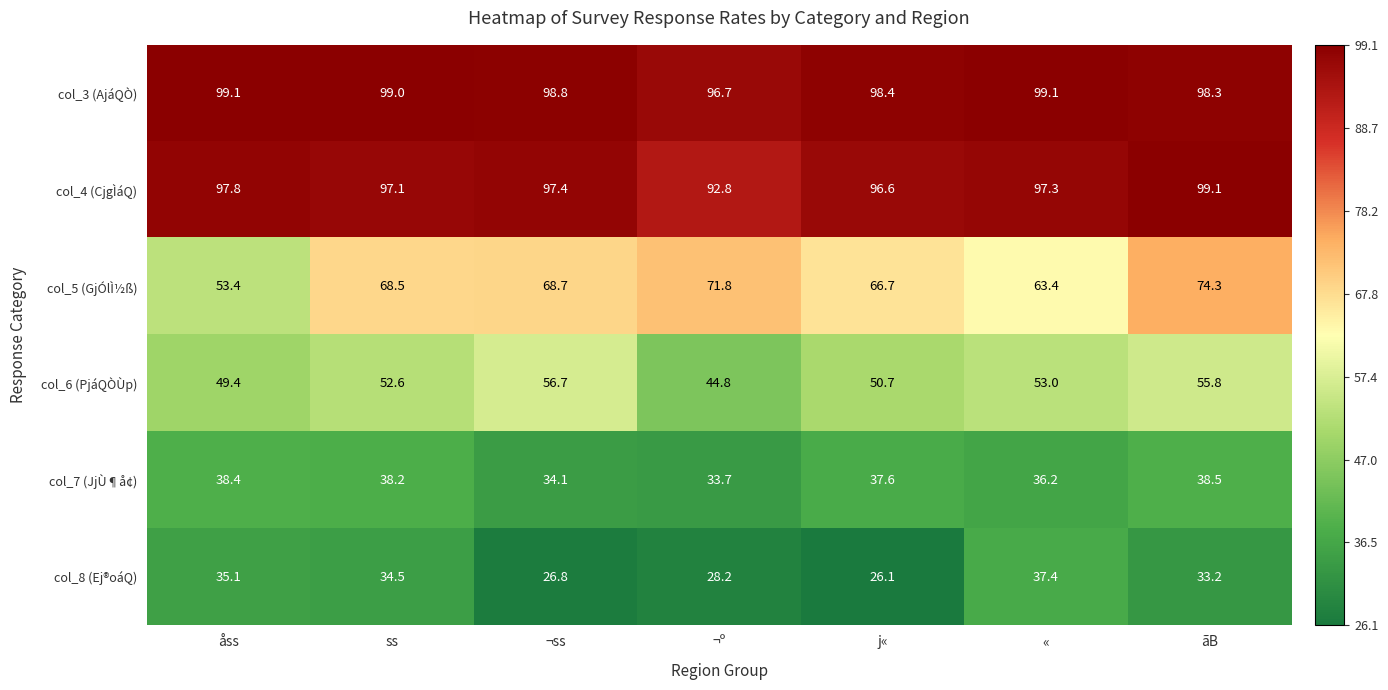

Which label corresponds to the smallest value in the chart?

j«